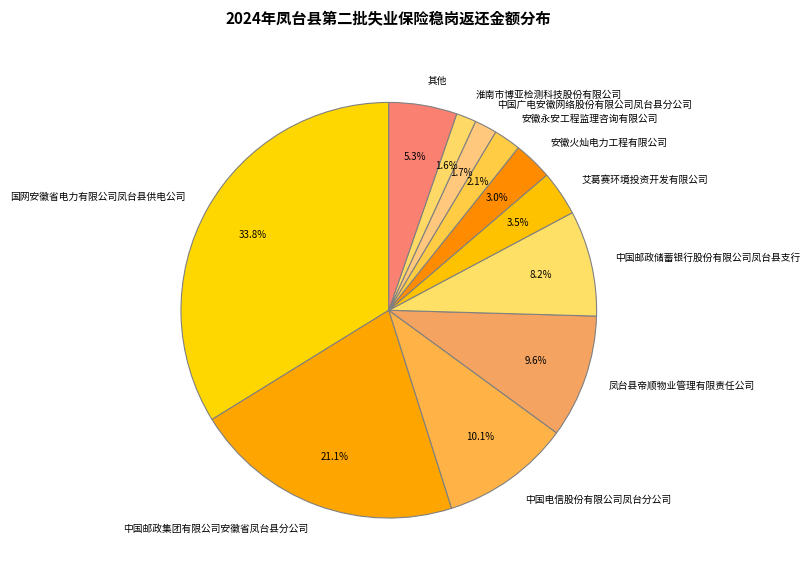

What percentage is NOT represented by 其他?

94.7%